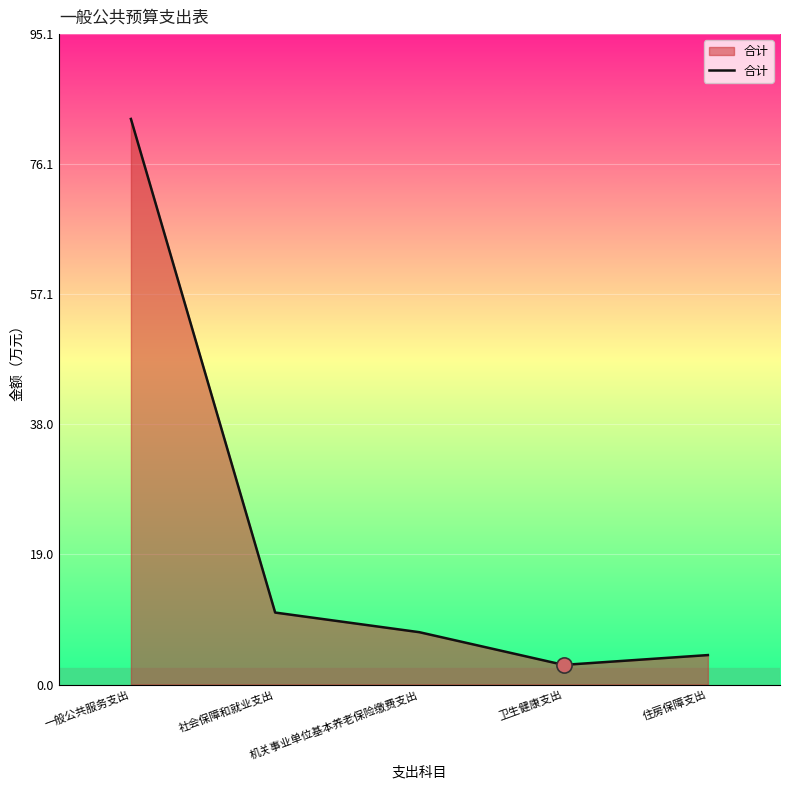

What is the change in value from 社会保障和就业支出 to 住房保障支出?

-6.2